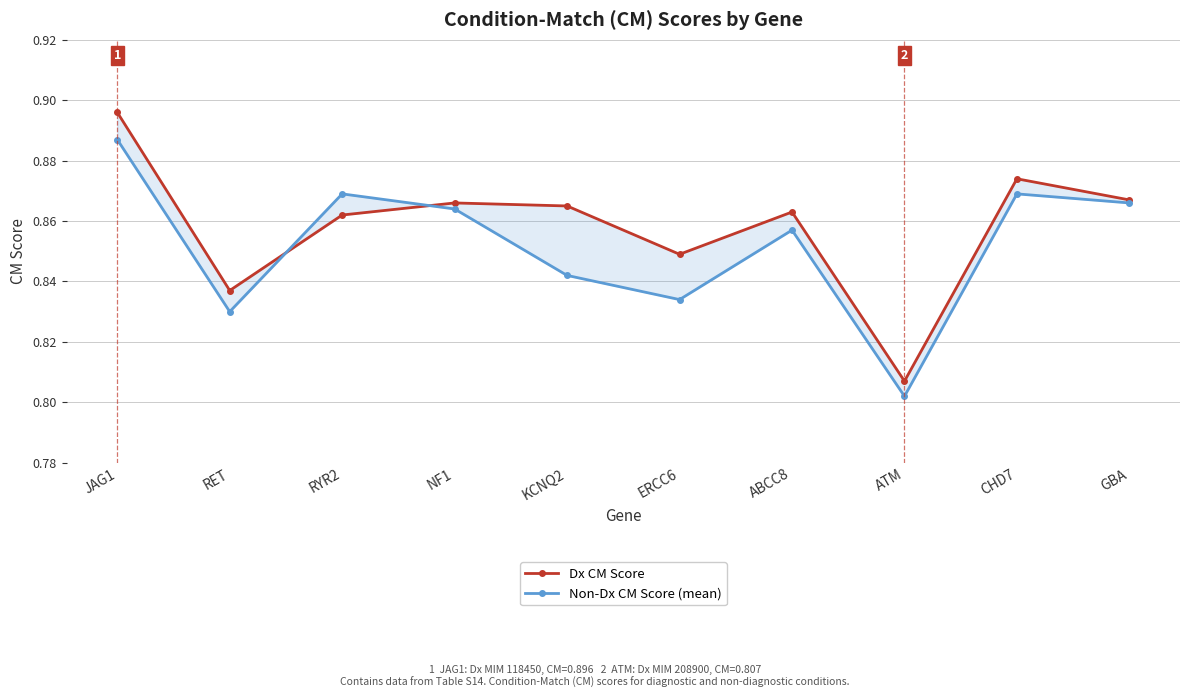

True or false: Dx CM Score has more than 0 points higher than both neighbors.

True